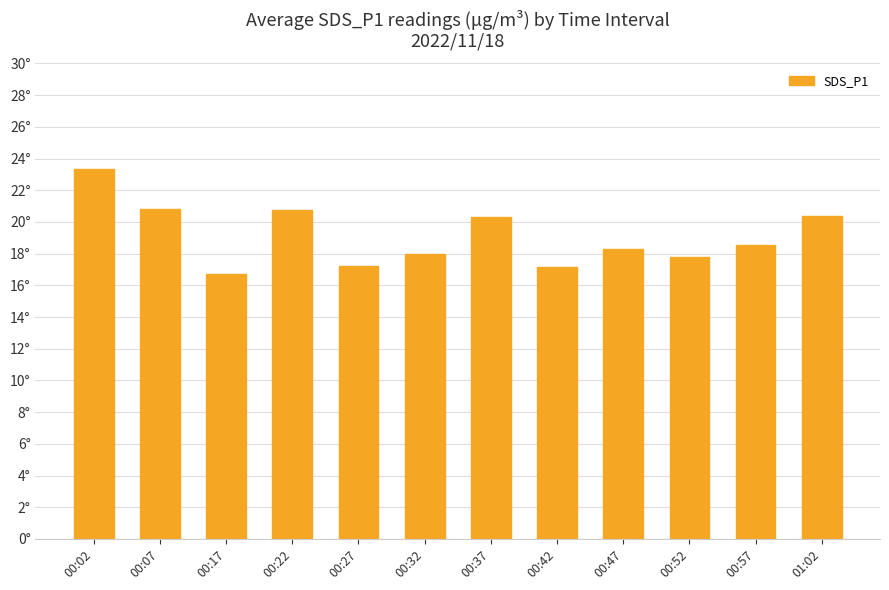

Rank the categories by value from highest to lowest.

00:02, 00:07, 00:22, 01:02, 00:37, 00:57, 00:47, 00:32, 00:52, 00:27, 00:42, 00:17